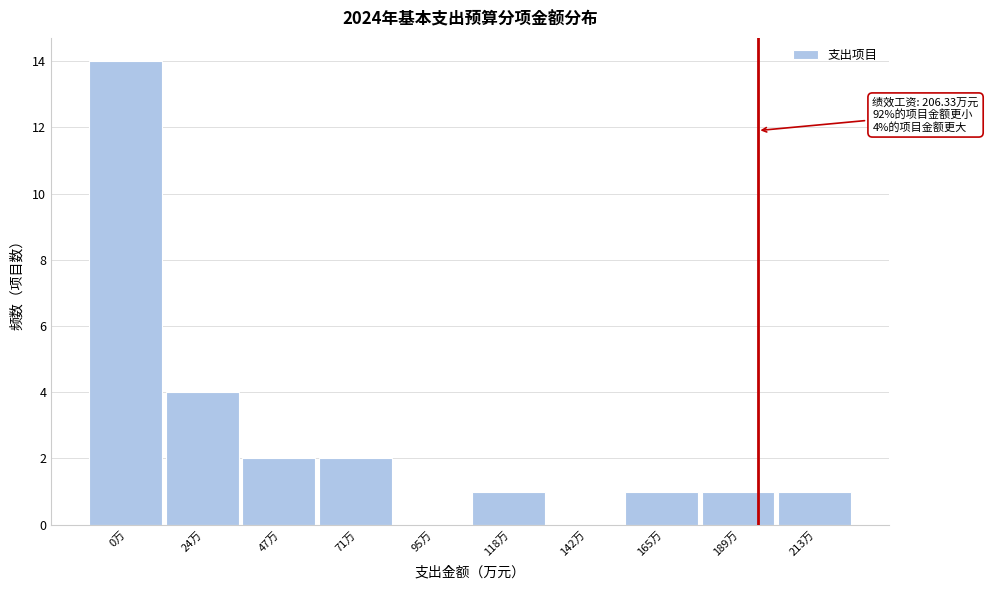

Reading left to right, extract all data points from this chart.

0万=14	24万=4	47万=2	71万=2	95万=0	118万=1	142万=0	165万=1	189万=1	213万=1